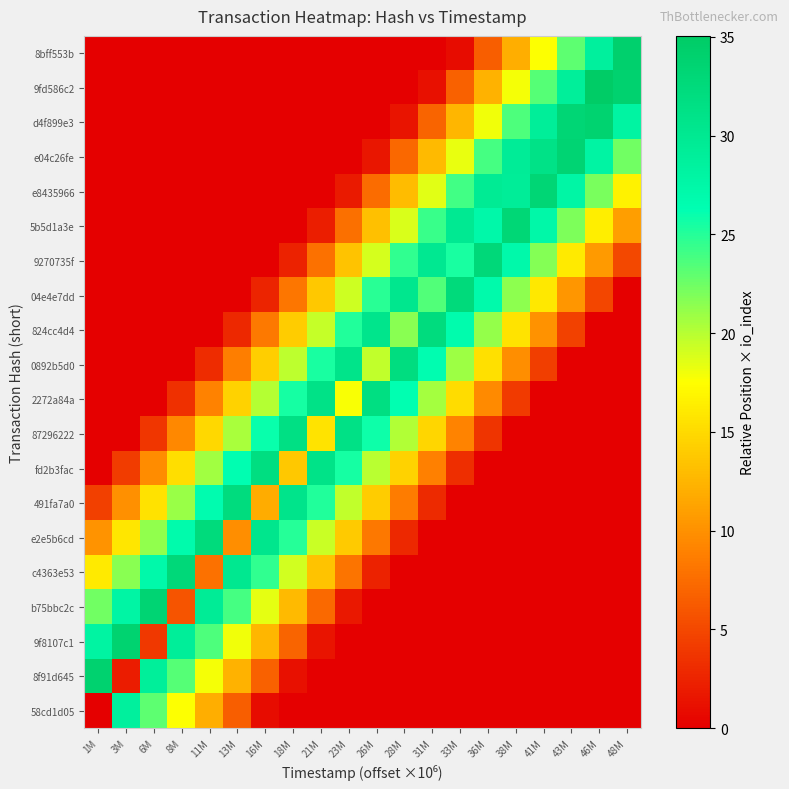

At 21M, list the series in order from largest to smallest.

2272a84a, fd2b3fac, 0892b5d0, 491fa7a0, 824cc4d4, e2e5b6cd, 87296222, 04e4e7dd, c4363e53, 9270735f, b75bbc2c, 5b5d1a3e, 9f8107c1, 8bff553b, 9fd586c2, d4f899e3, e04c26fe, e8435966, 8f91d645, 58cd1d05